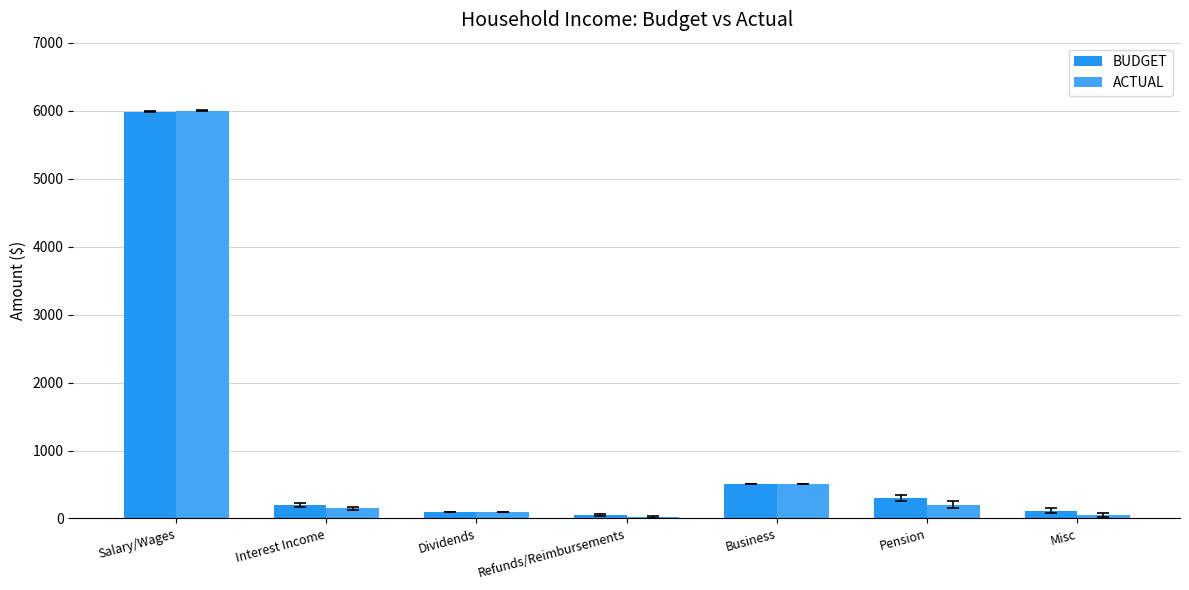

Reading right to left, list all the values displayed in this chart.

BUDGET: 115	300	500	55	100	200	5987
ACTUAL: 50	200	500	20	100	150	6000